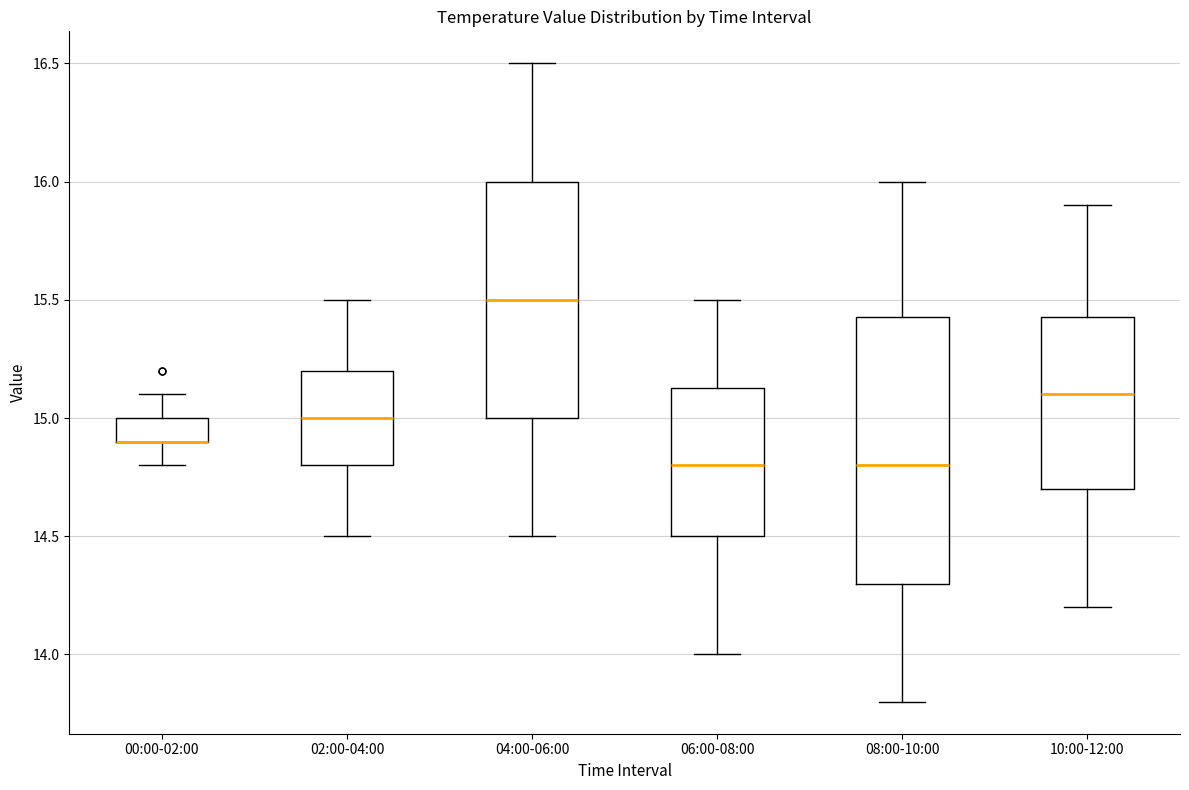

Reading left to right, transcribe this box plot: for each box, give where its median line is, the range the box spans, and where its two whiskers end, as read against the y-axis. The values are not printed on the chart, so give them approximately, as read against the axis.

00:00-02:00: median 14.90 (drawn on the box's lower edge), box 14.90 to 15.00, whiskers 14.80 to 15.10
02:00-04:00: median 15.00, box 14.80 to 15.20, whiskers 14.50 to 15.50
04:00-06:00: median 15.50, box 15.00 to 16.00, whiskers 14.50 to 16.50
06:00-08:00: median 14.80, box 14.50 to 15.15, whiskers 14.00 to 15.50
08:00-10:00: median 14.80, box 14.30 to 15.45, whiskers 13.80 to 16.00
10:00-12:00: median 15.10, box 14.70 to 15.45, whiskers 14.20 to 15.90